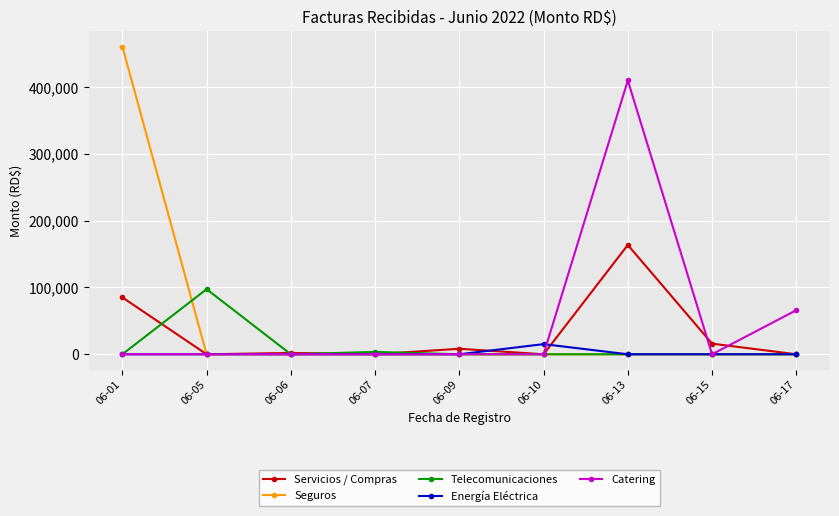

Where does the Servicios / Compras series first go above 2000?

06-01